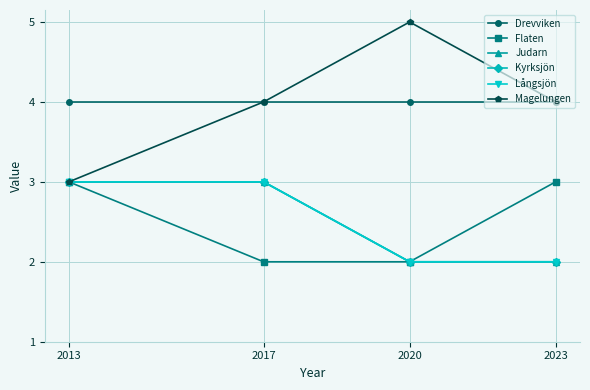

True or false: Flaten and Judarn cross at least once.

False